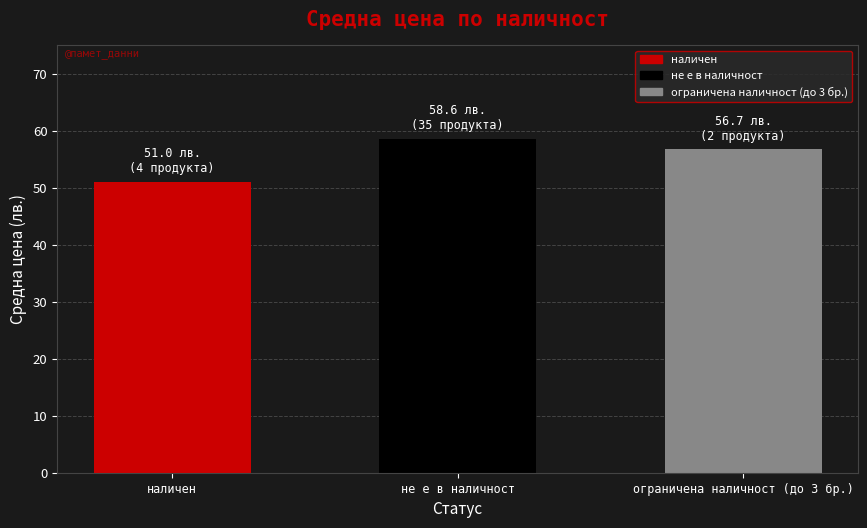

Which label corresponds to the smallest value in the chart?

наличен